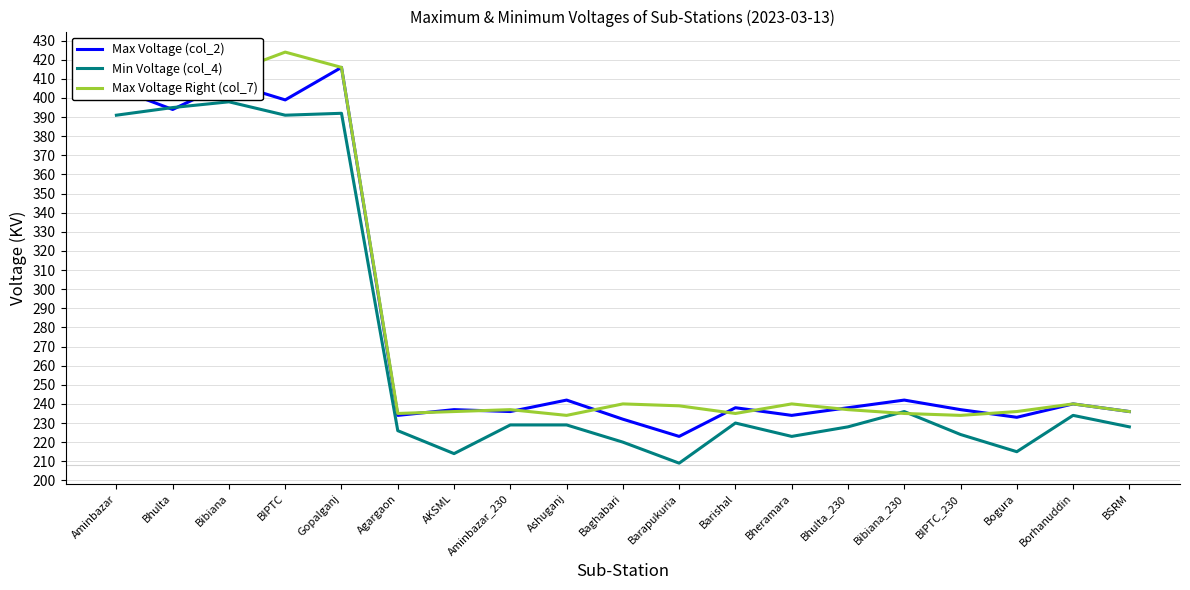

What is the difference between the Max Voltage Right (col_7) values at Baghabari and BSRM?

4